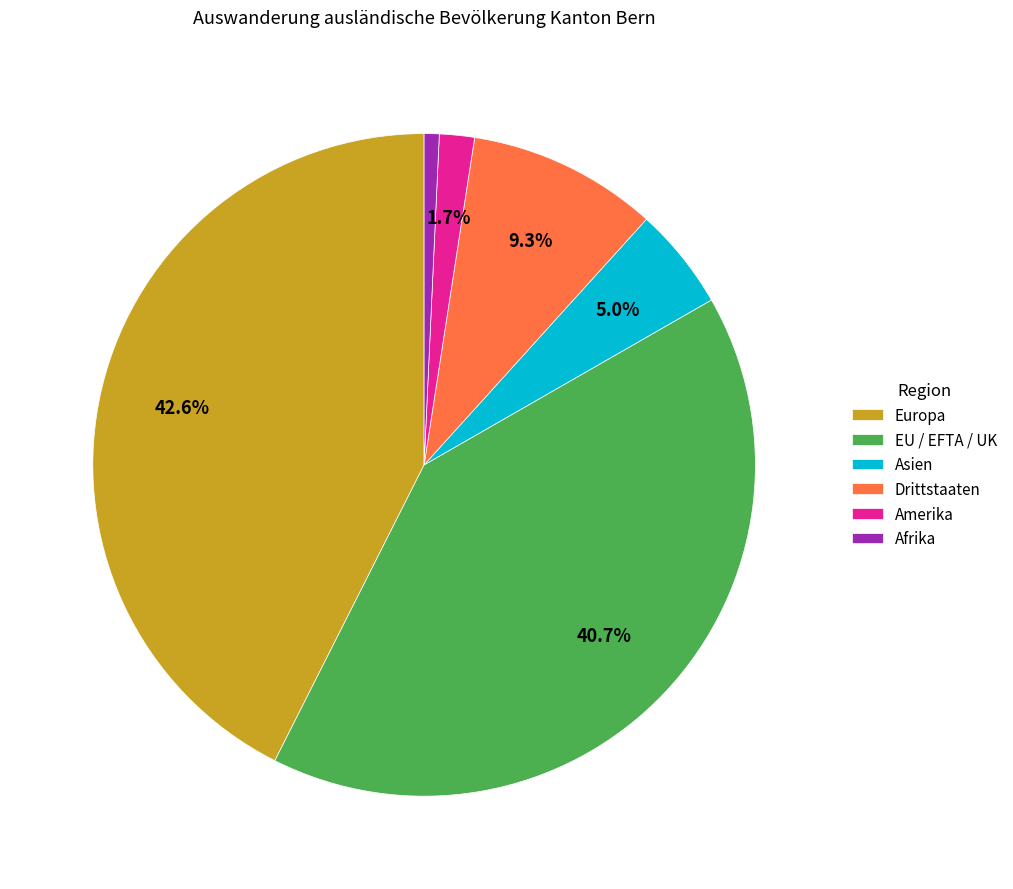

What percentage is the Amerika slice, to the nearest percent?

2%